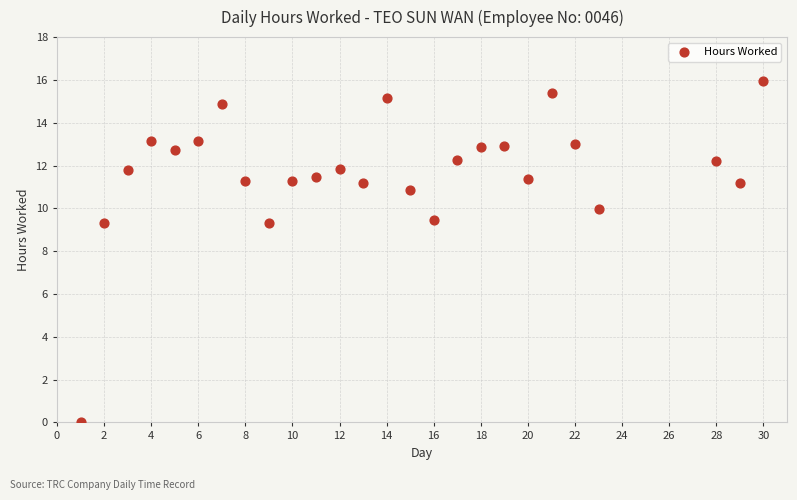

What is the range of Y values (max minus min)?

16.0